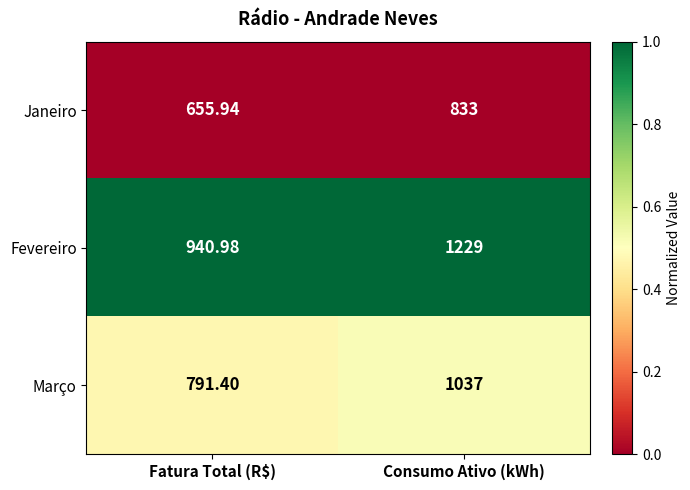

At which label does Fevereiro reach its minimum?

Fatura Total (R$)